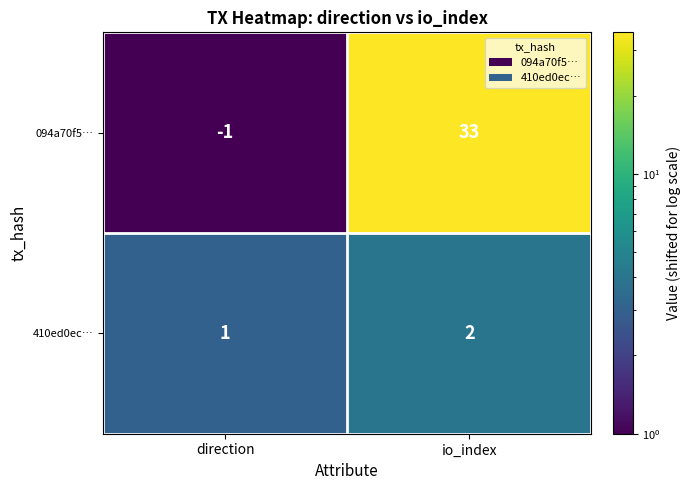

At direction, list the series in order from largest to smallest.

410ed0ec…, 094a70f5…